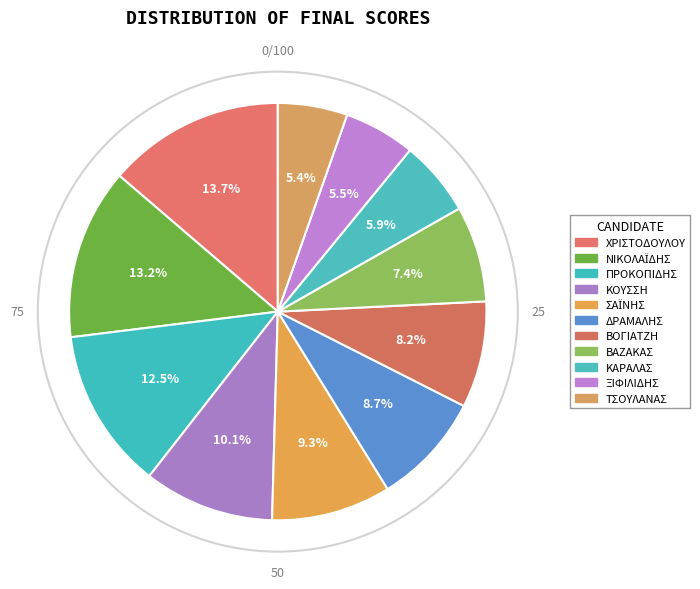

To the nearest percent, what portion does ΚΑΡΑΛΑΣ represent?

6%